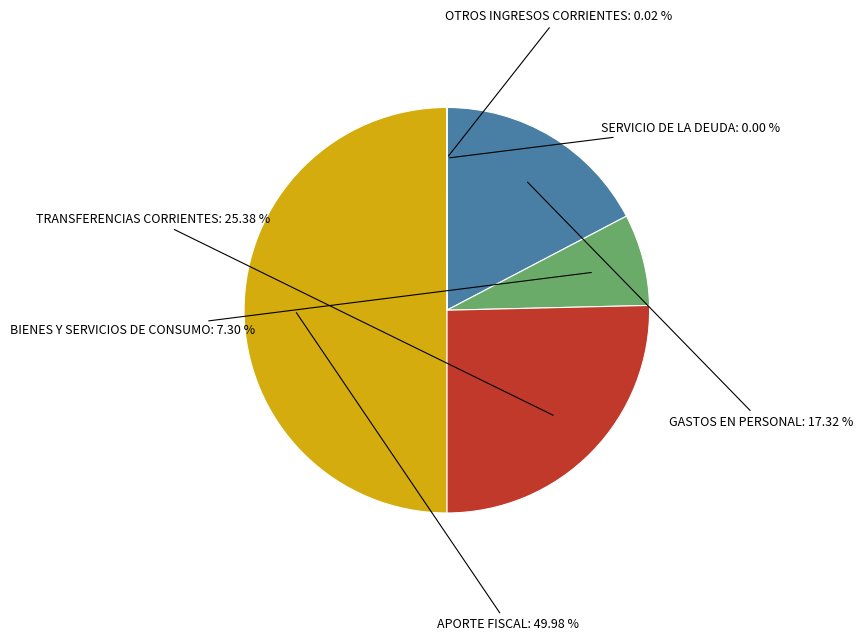

Approximately how many times larger is the value at BIENES Y SERVICIOS DE CONSUMO compared to TRANSFERENCIAS CORRIENTES?

0.3